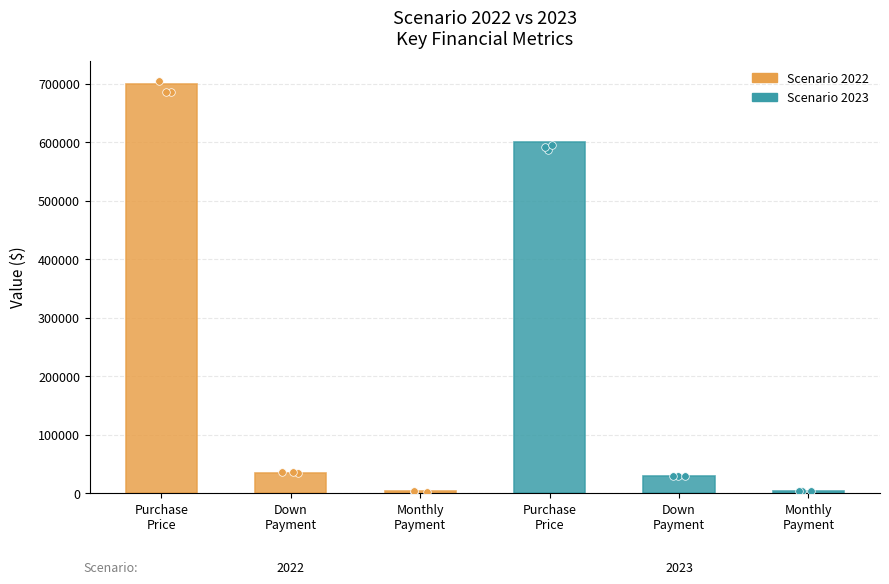

Approximately how many times larger is the value at Monthly Payment 2022 compared to Down Payment 2022?

0.1